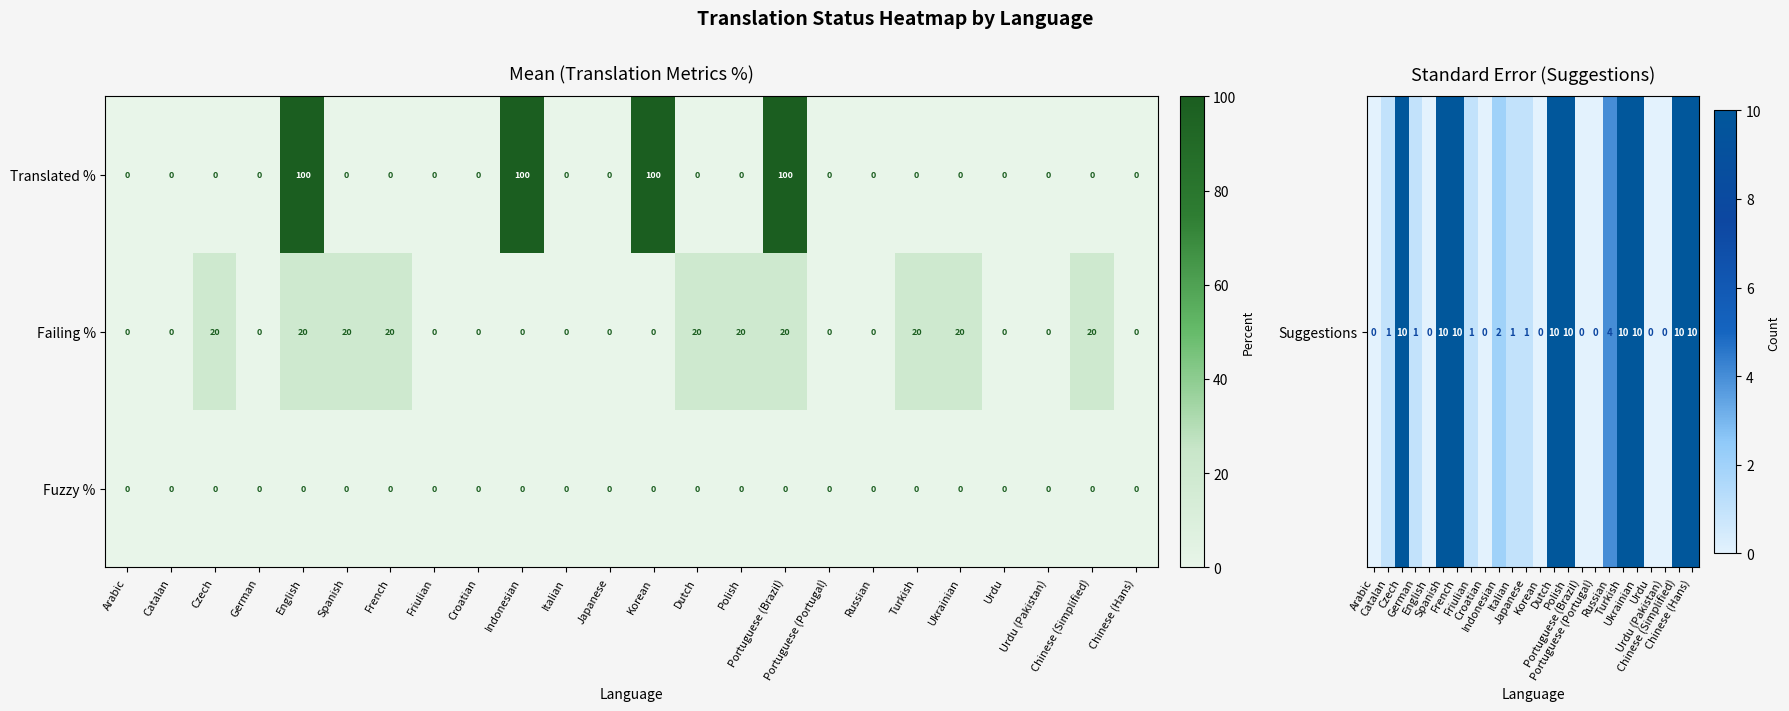

Which series has the widest spread of values?

Translated %